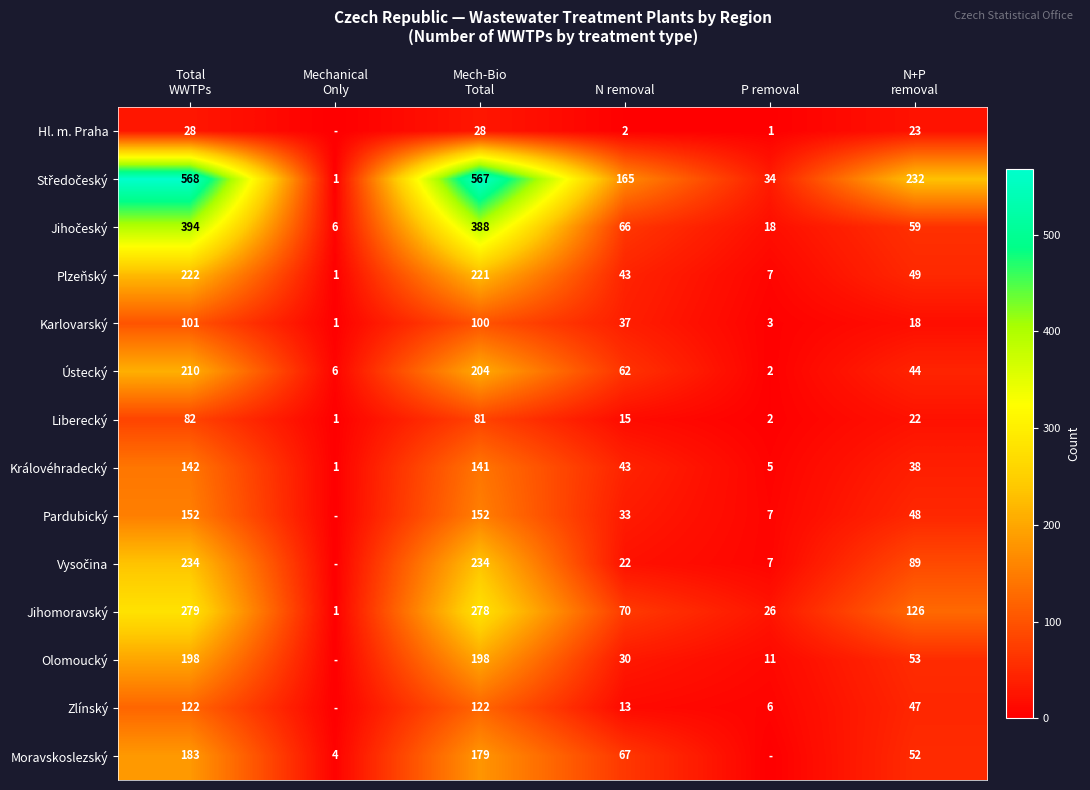

Is the value of Královéhradecký at N removal greater than the value of Moravskoslezský at N removal?

No